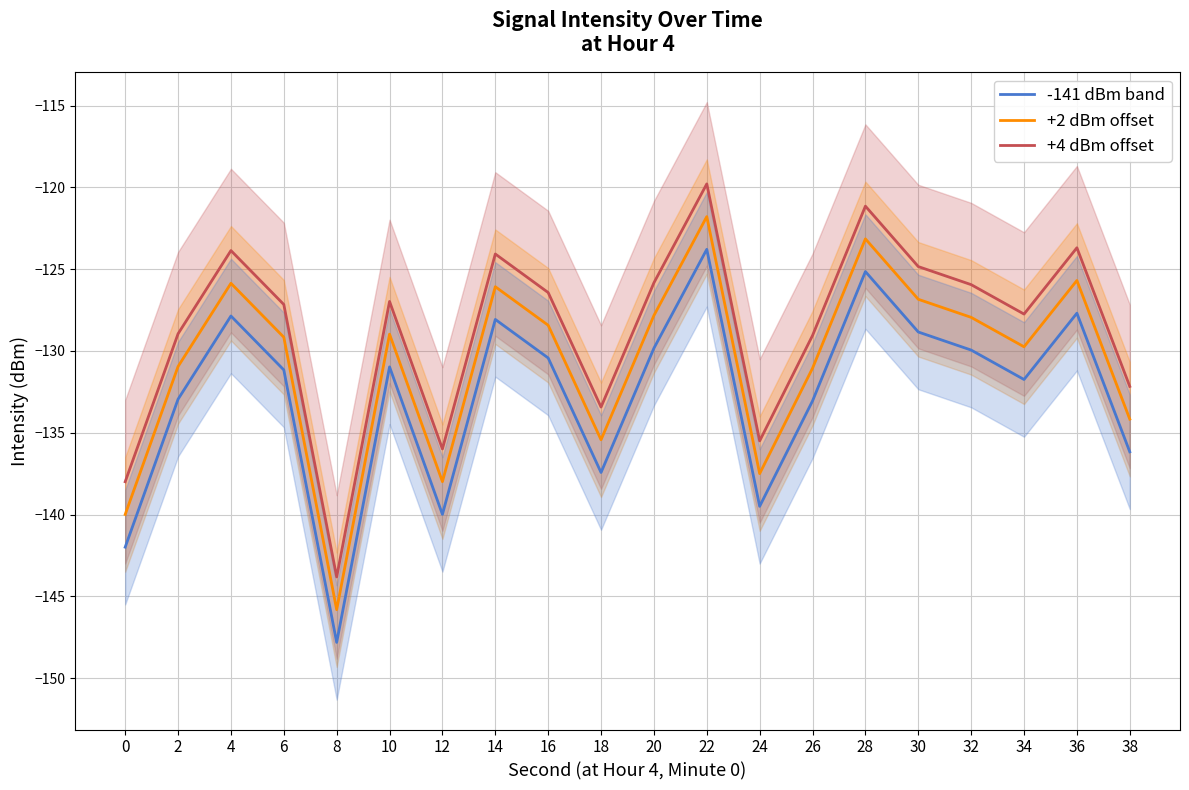

Reading right to left, extract all data points from this chart.

-141 dBm band: 38=-136.2	36=-127.7	34=-131.7	32=-129.9	30=-128.8	28=-125.1	26=-133.1	24=-139.5	22=-123.8	20=-129.8	18=-137.4	16=-130.4	14=-128.1	12=-140.0	10=-131.0	8=-147.8	6=-131.2	4=-127.9	2=-132.9	0=-142.0
+2 dBm offset: 38=-134.2	36=-125.7	34=-129.7	32=-127.9	30=-126.8	28=-123.1	26=-131.1	24=-137.5	22=-121.8	20=-127.8	18=-135.4	16=-128.4	14=-126.1	12=-138.0	10=-129.0	8=-145.8	6=-129.2	4=-125.9	2=-130.9	0=-140.0
+4 dBm offset: 38=-132.2	36=-123.7	34=-127.7	32=-125.9	30=-124.8	28=-121.1	26=-129.1	24=-135.5	22=-119.8	20=-125.8	18=-133.4	16=-126.4	14=-124.1	12=-136.0	10=-127.0	8=-143.8	6=-127.2	4=-123.9	2=-128.9	0=-138.0